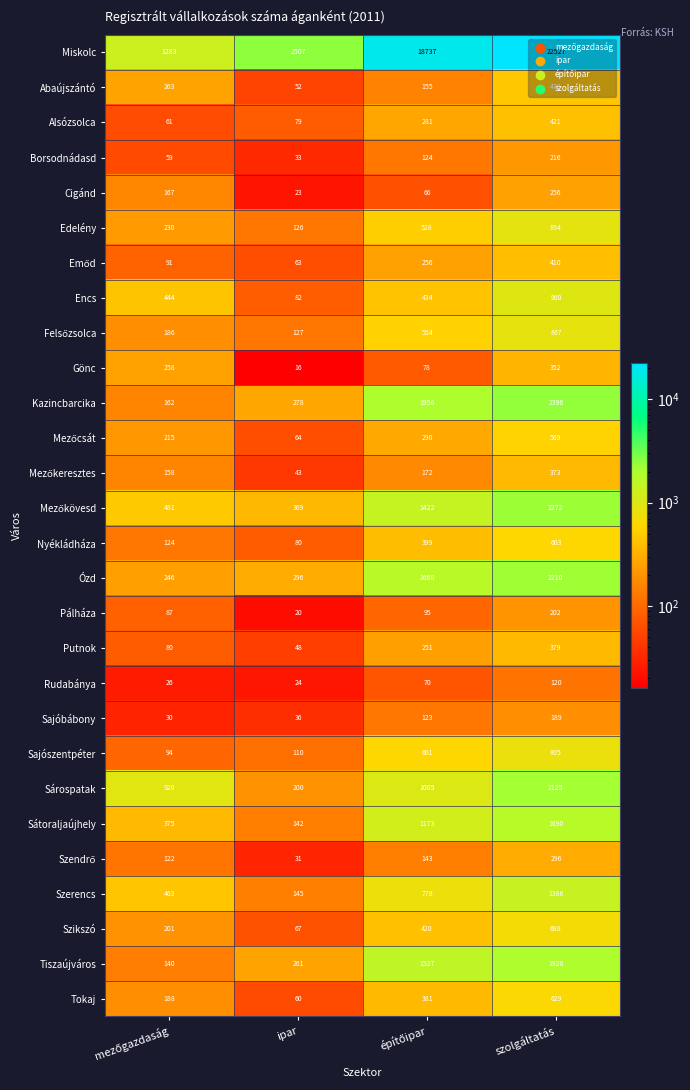

What is the smallest value displayed?

16